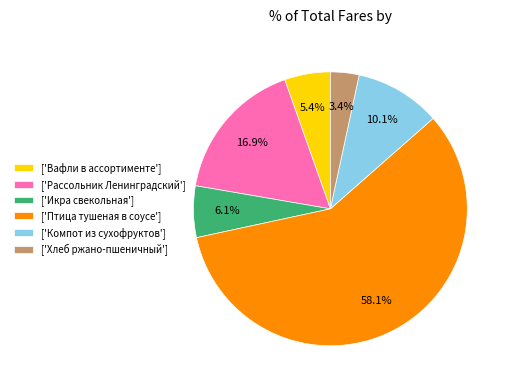

Between ['Икра свекольная'] and ['Хлеб ржано-пшеничный'], which is larger?

['Икра свекольная']